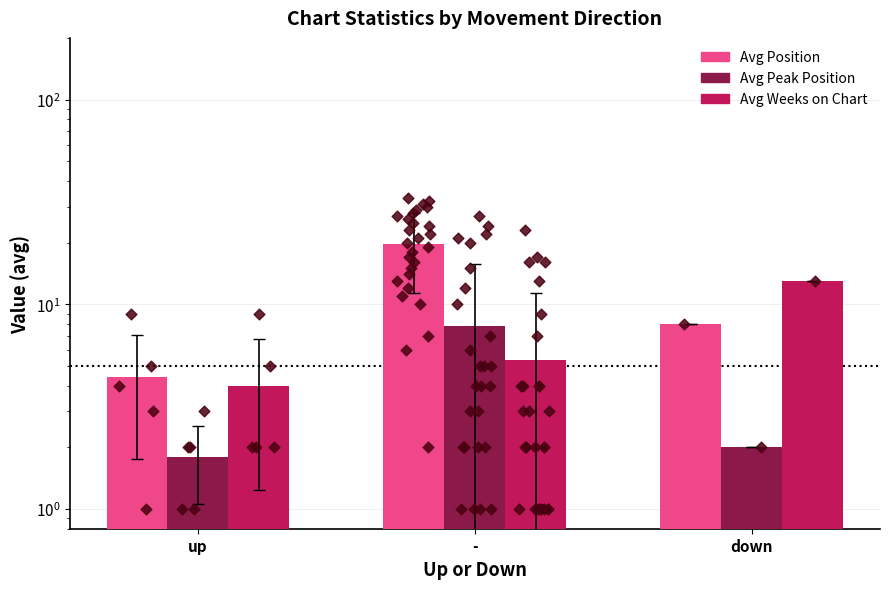

Is the value of Avg Position at down greater than the value of Avg Peak Position at down?

Yes